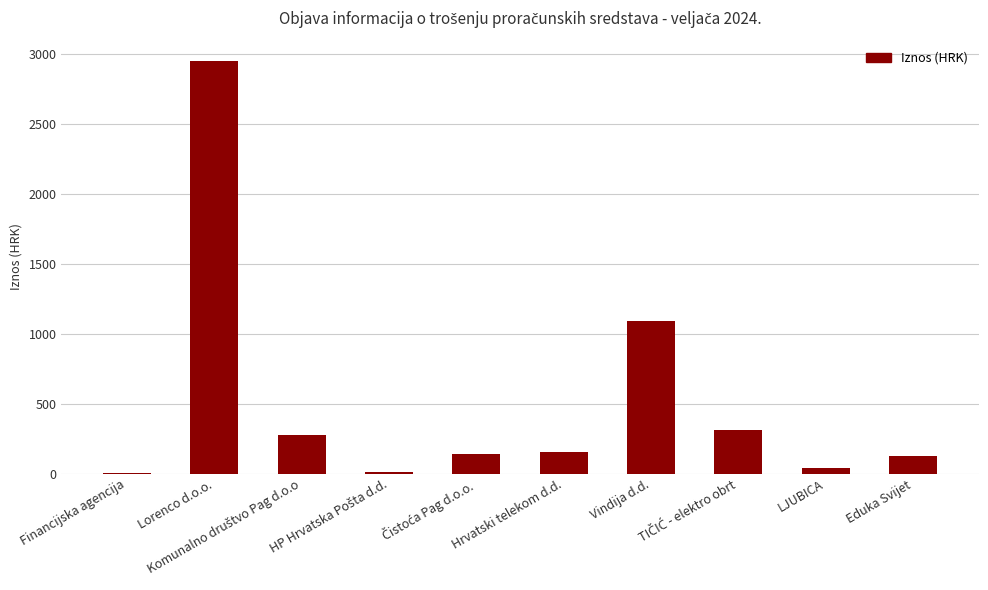

How many distinct data groups are displayed?

1